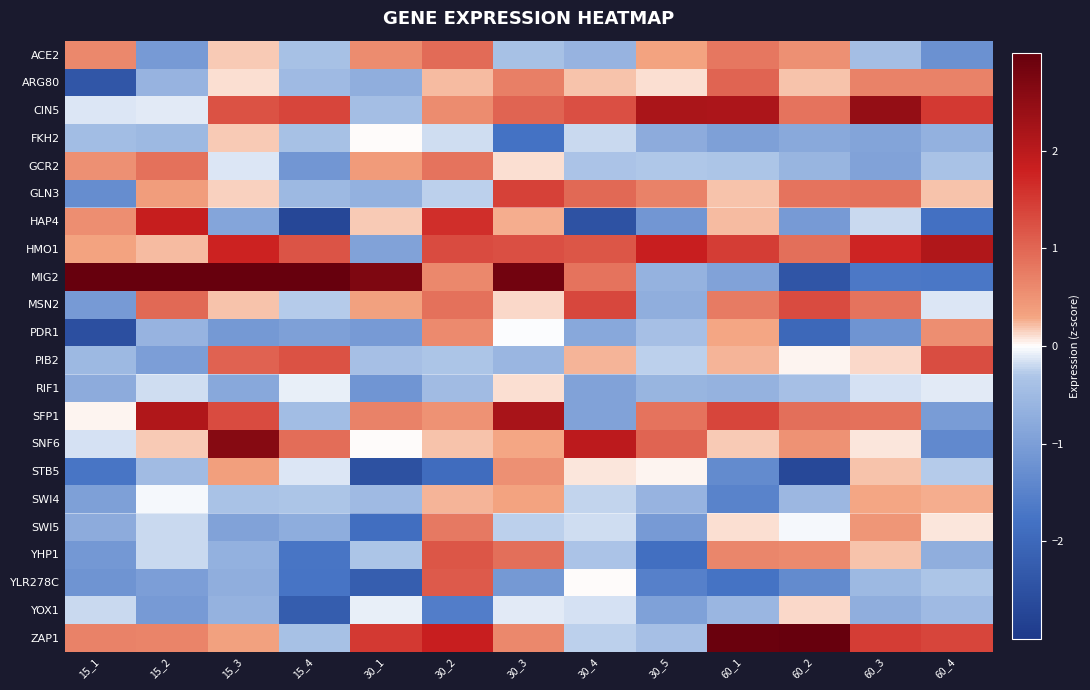

Which series has the widest spread of values?

MIG2